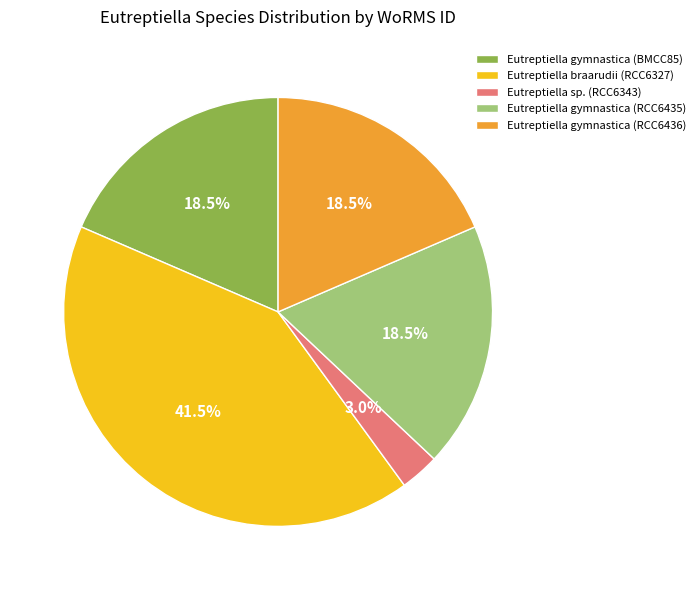

Is there any slice that represents more than half of the pie?

No